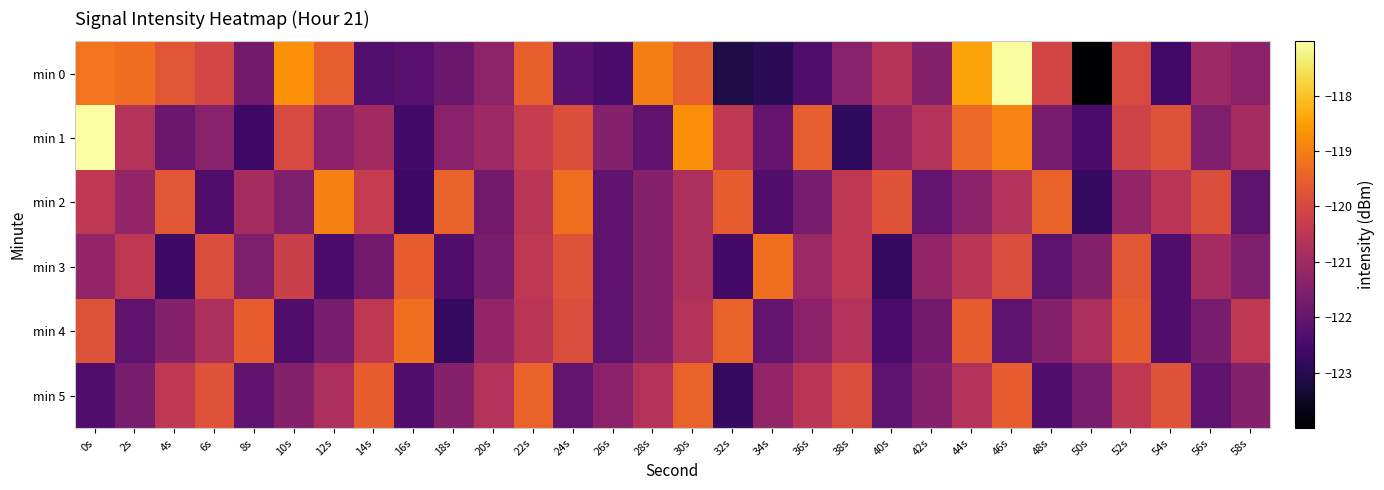

What is the total value across all series at 56s?

-727.1